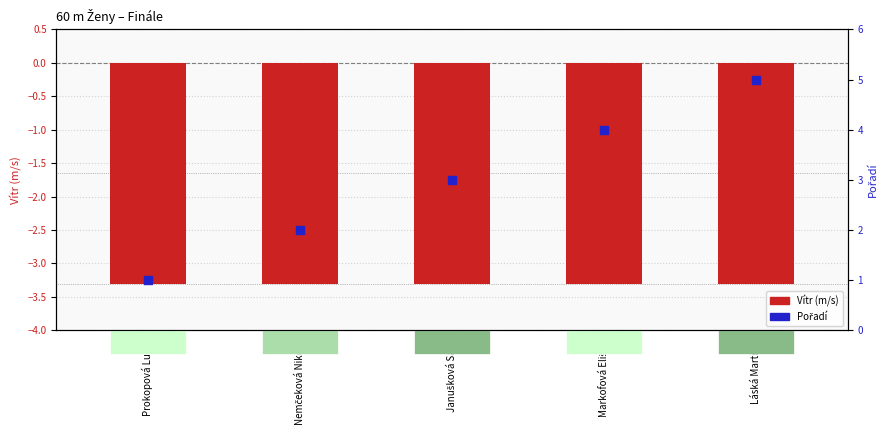

Which series contains the highest Y value?

Pořadí